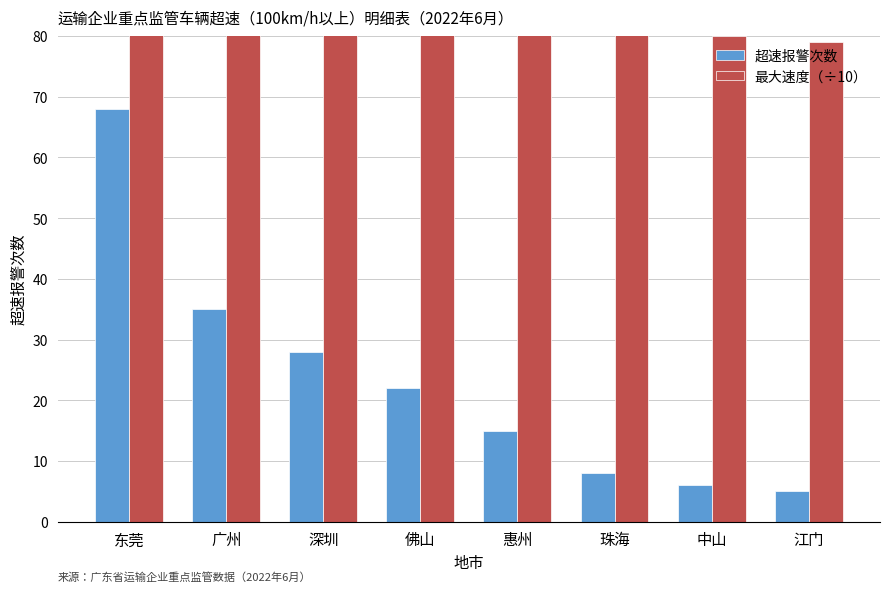

What is the total value across all series at 东莞?

152